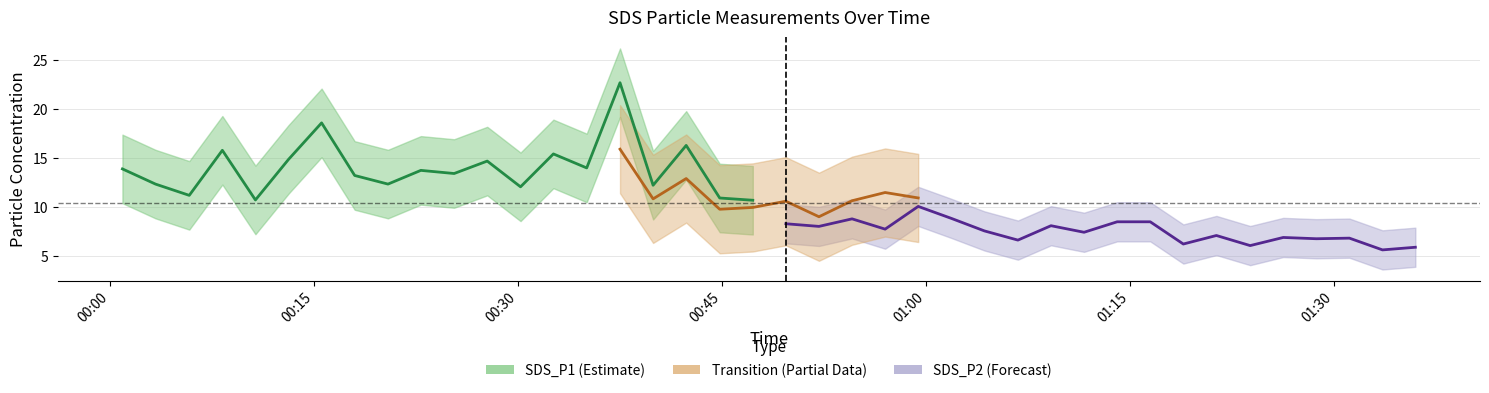

At which label is SDS_P2 closest to 8?

2024/01/29 00:52:07